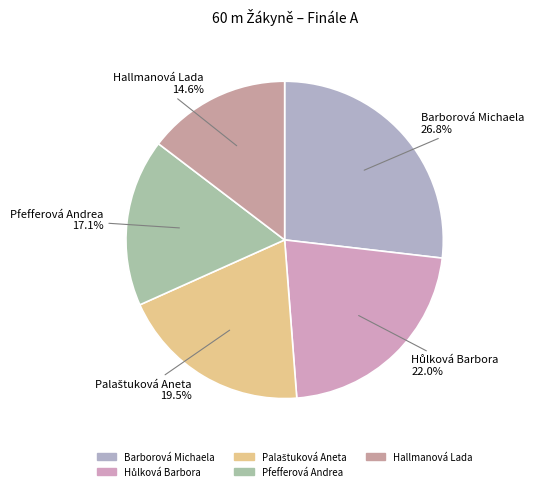

Which slice is the smallest?

Hallmanová Lada